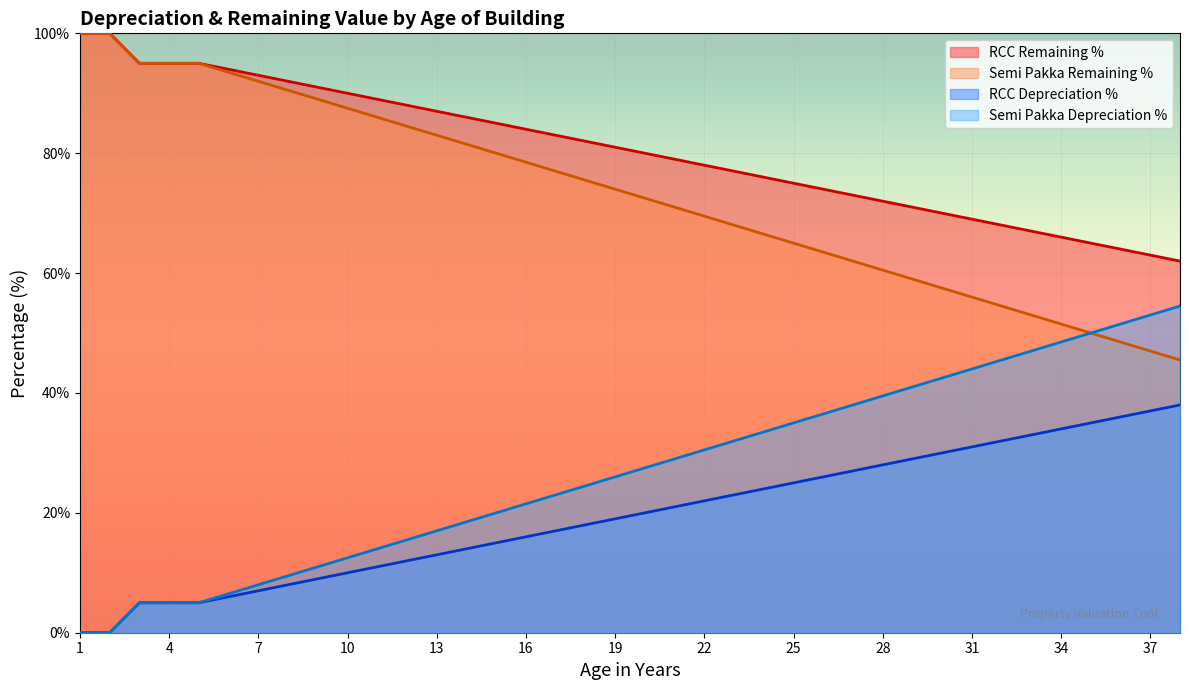

True or false: RCC Remaining % and RCC Depreciation % cross at least once.

False